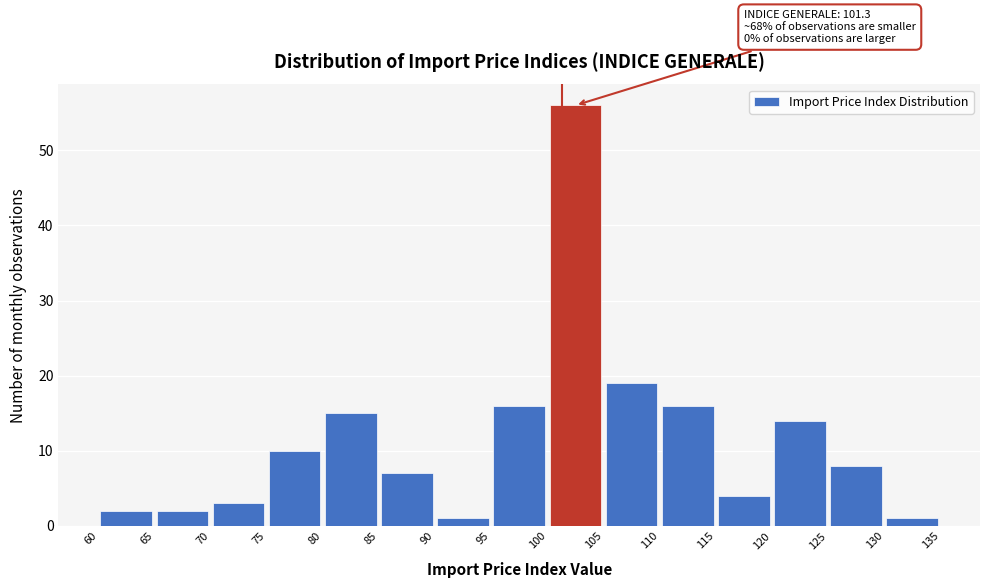

Which range on the x-axis has the tallest bar?

100 to 105